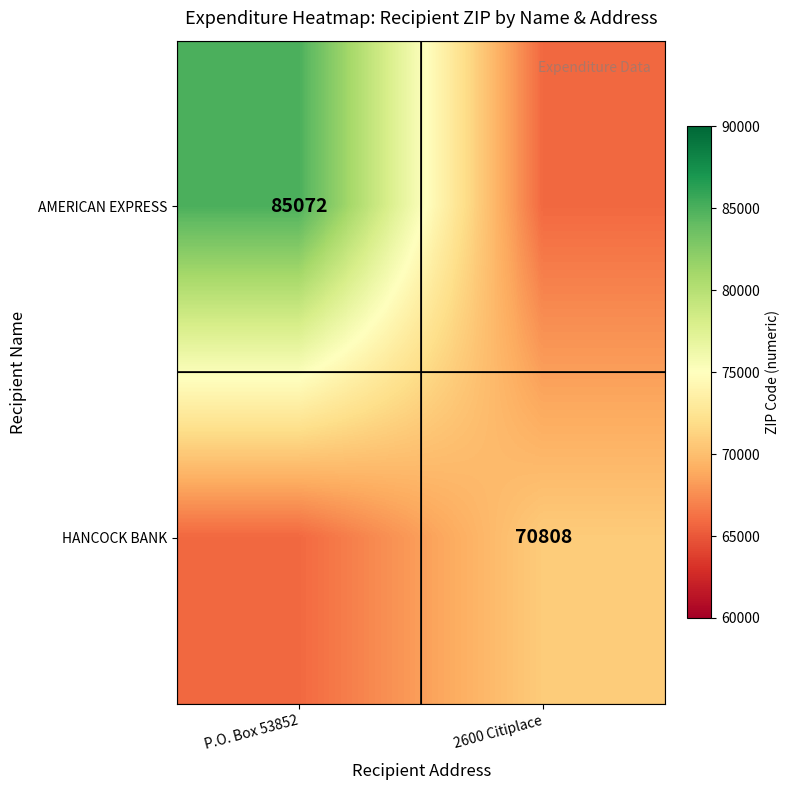

The HANCOCK BANK series shows 70808 at 2600 Citiplace. True or false?

True